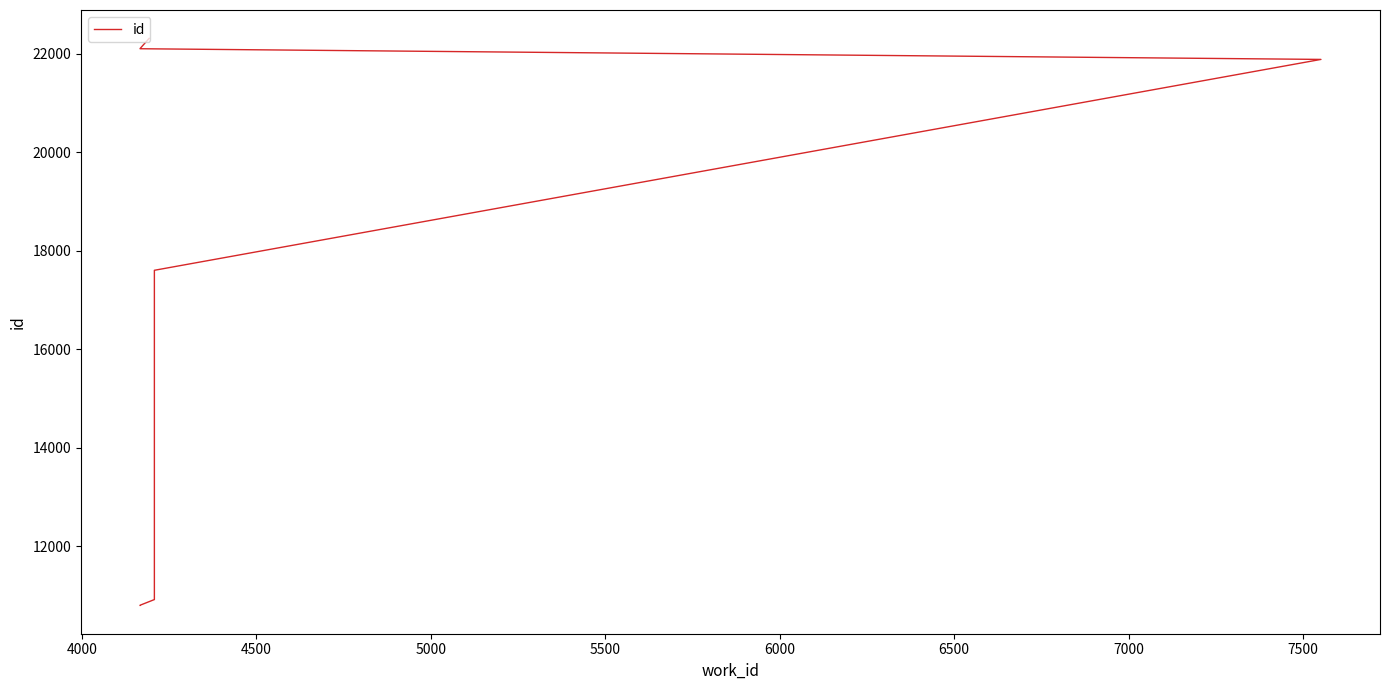

How many data points are above 21888?

3